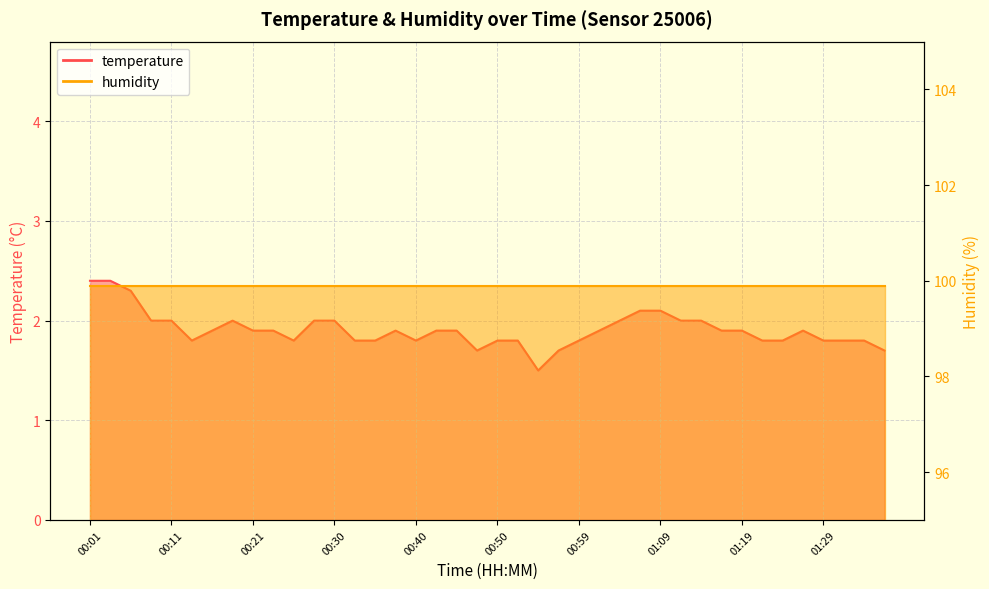

What is the sum of all values?

76.3